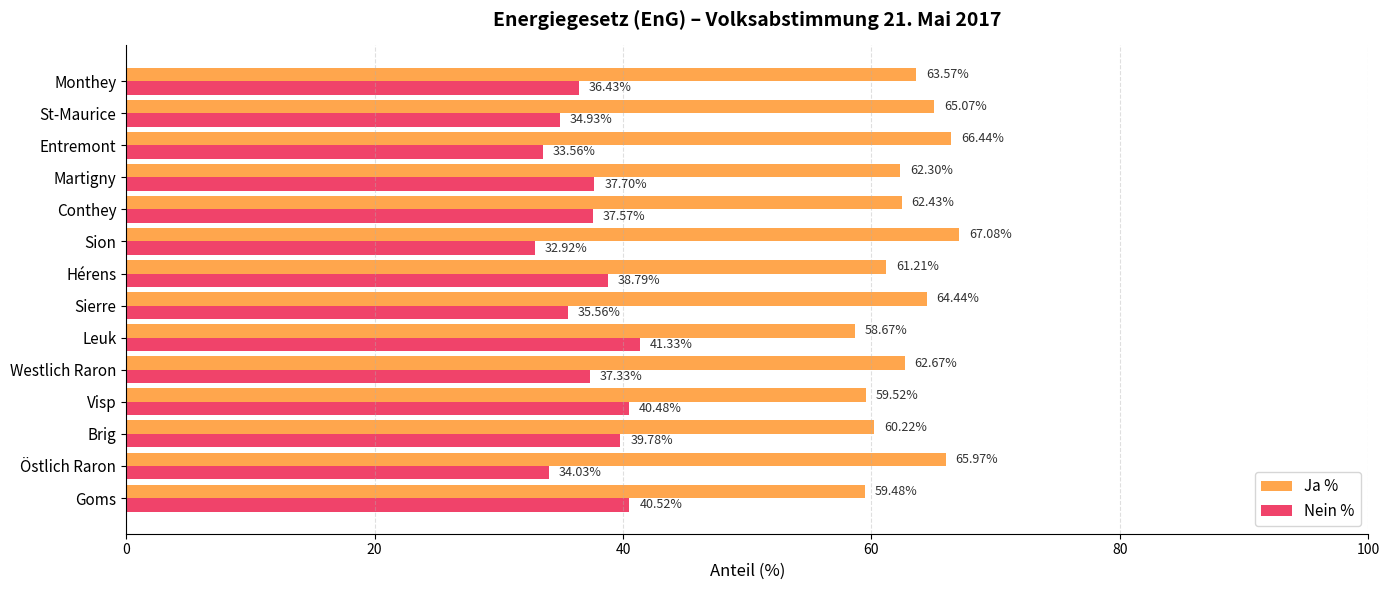

What is the difference between the second highest and minimum values in the Nein % series?

7.6